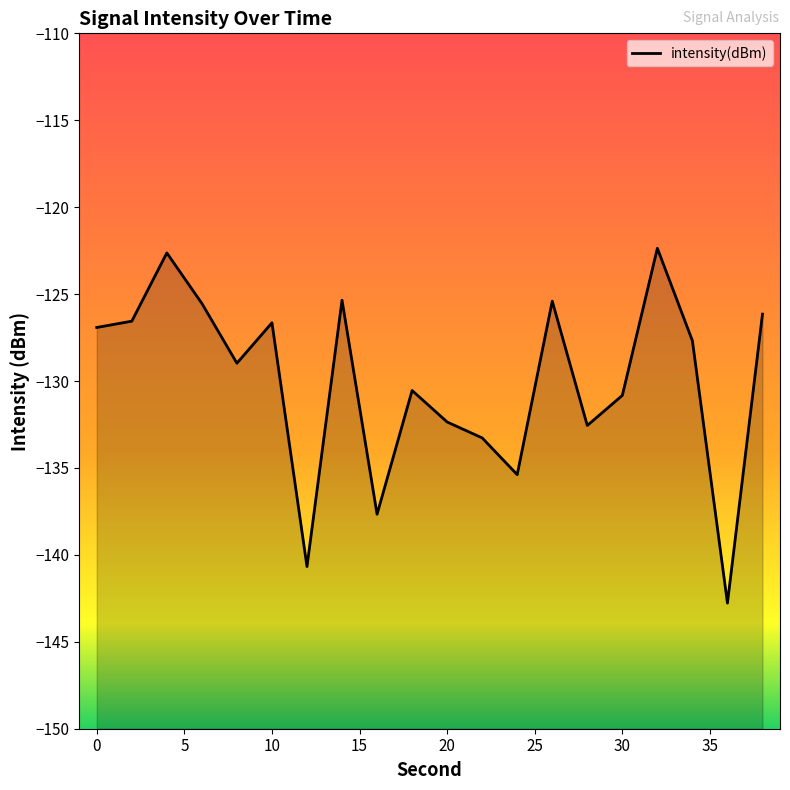

Does the chart have visible grid lines?

No